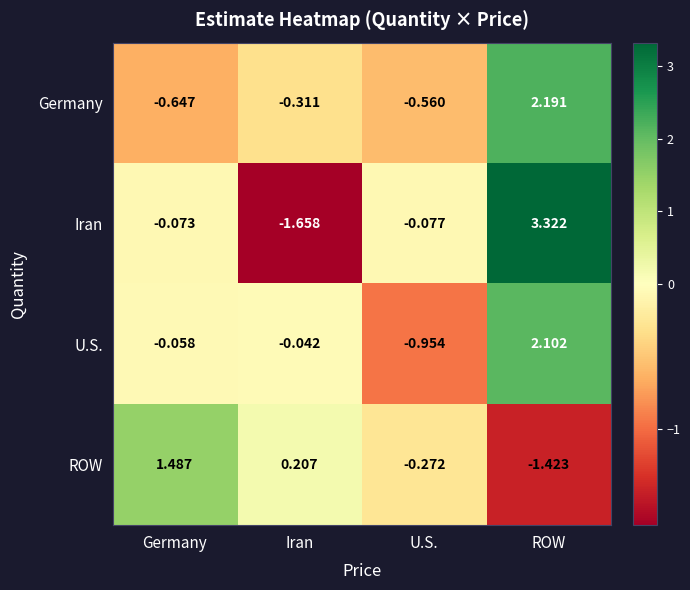

How many categories are shown in the chart?

4